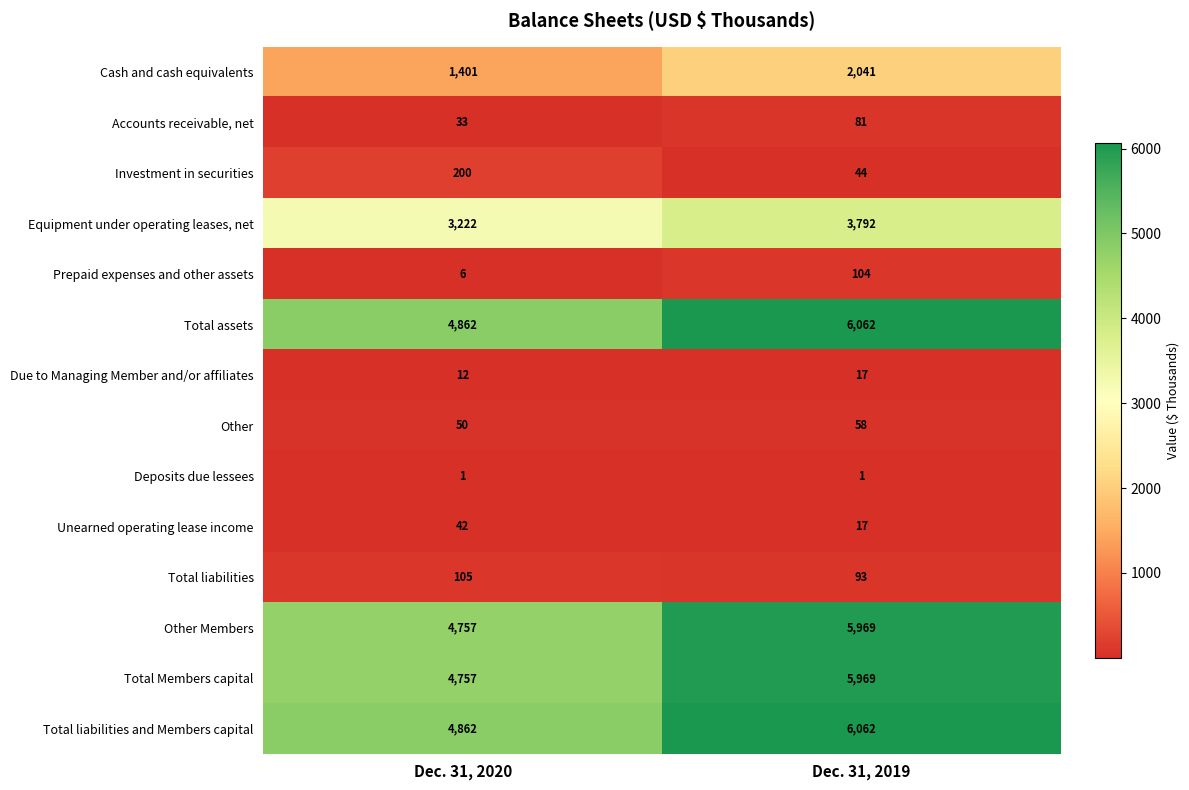

What is the average value of the Investment in securities series?

122